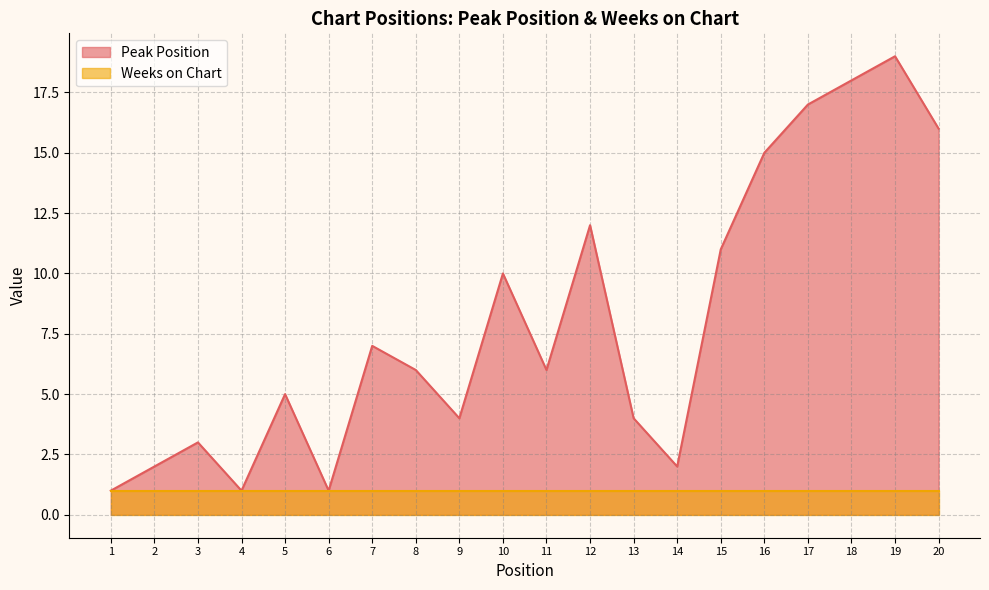

What is the difference between the values at 12 and 19?

7